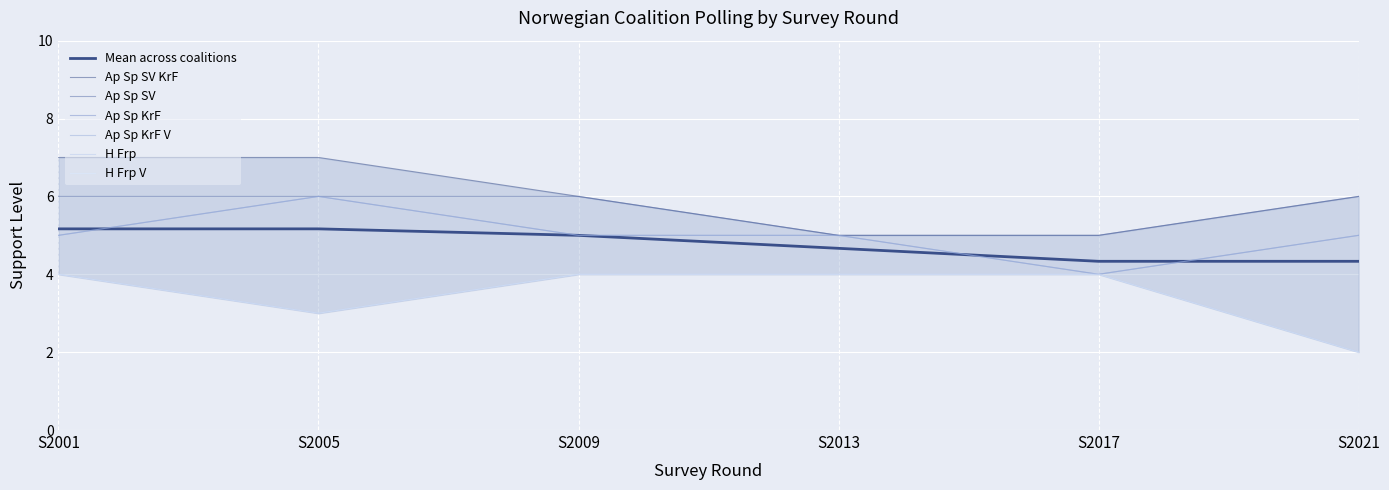

Reading right to left, extract all data points from this chart.

Ap Sp SV KrF: 6	5	5	6	7	7
Ap Sp SV: 6	5	5	6	6	6
Ap Sp KrF: 5	4	5	5	6	5
Ap Sp KrF V: 5	4	5	5	6	5
H Frp: 2	4	4	4	3	4
H Frp V: 2	4	4	4	3	4